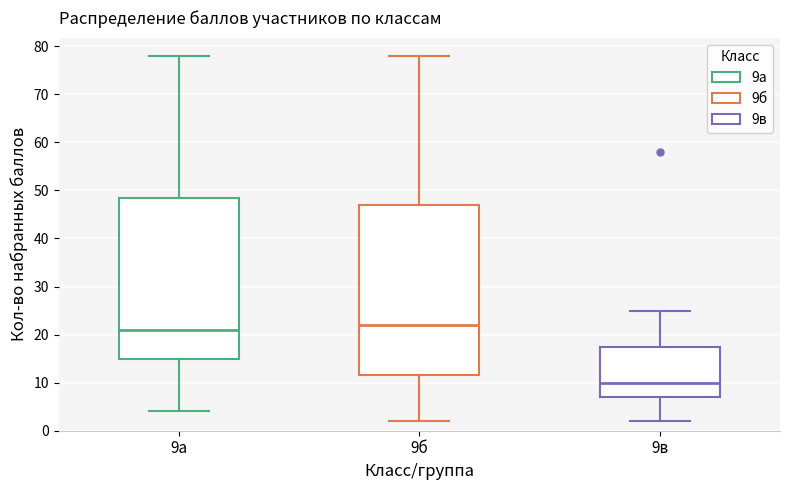

Which box has the lowest median line?

9в